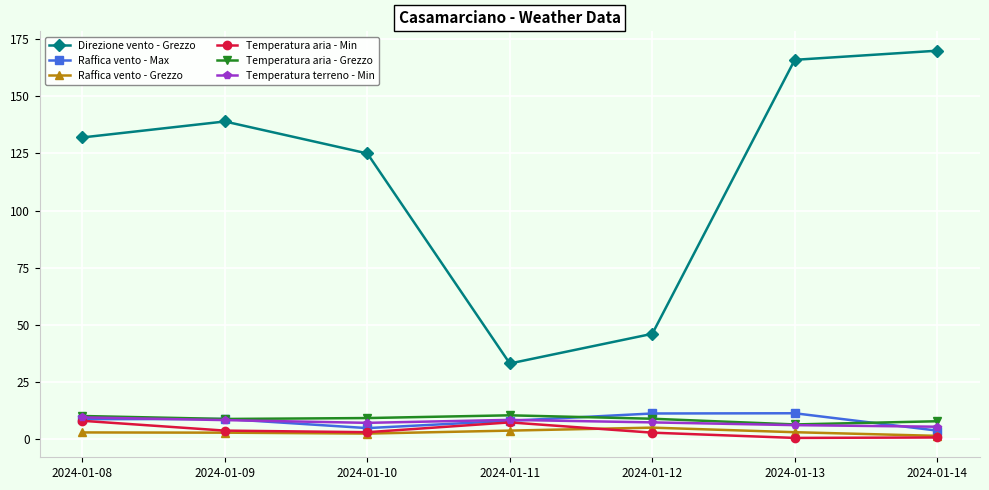

The value of Temperatura terreno - Min at 2024-01-12 is 7.2. True or false?

True